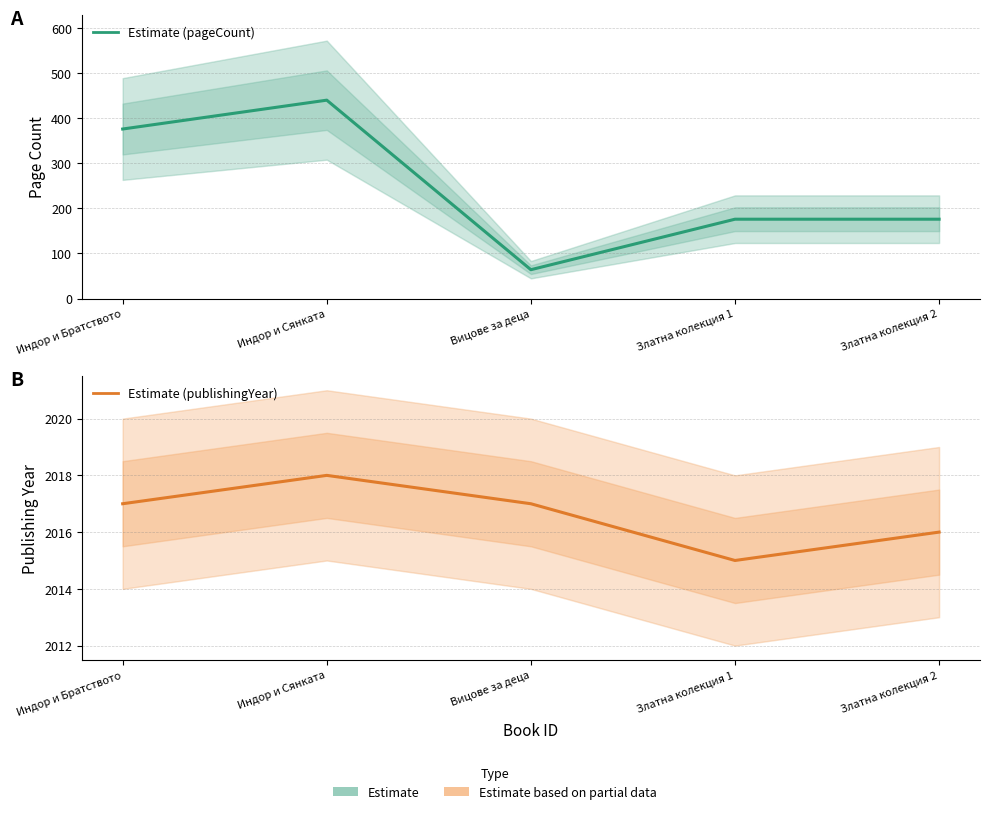

At Златна колекция 1, list the series in order from smallest to largest.

pageCount, publishingYear